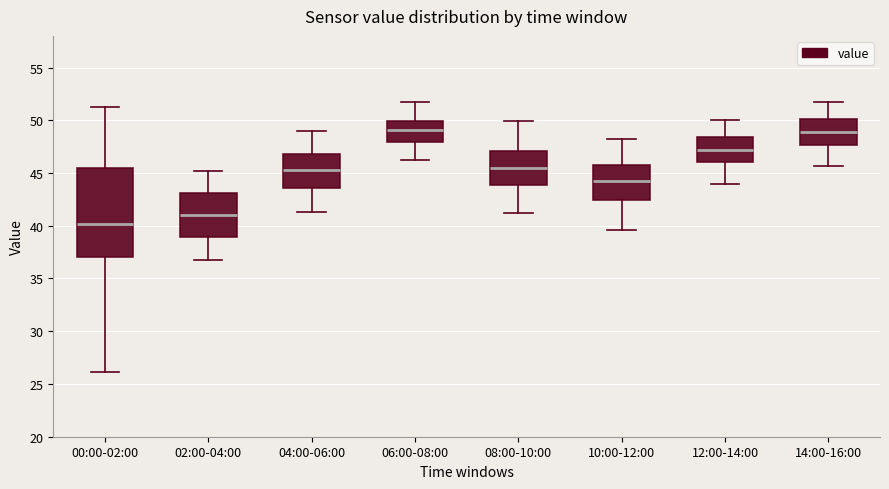

Reading left to right, transcribe this box plot: for each box, give where its median line is, the range the box spans, and where its two whiskers end, as read against the y-axis. The values are not printed on the chart, so give them approximately, as read against the axis.

00:00-02:00: median 40.0, box 37.0 to 45.5, whiskers 26.0 to 51.5
02:00-04:00: median 41.0, box 39.0 to 43.0, whiskers 37.0 to 45.0
04:00-06:00: median 45.5, box 43.5 to 47.0, whiskers 41.5 to 49.0
06:00-08:00: median 49.0, box 48.0 to 50.0, whiskers 46.0 to 51.5
08:00-10:00: median 45.5, box 44.0 to 47.0, whiskers 41.0 to 50.0
10:00-12:00: median 44.5, box 42.5 to 45.5, whiskers 39.5 to 48.0
12:00-14:00: median 47.0, box 46.0 to 48.5, whiskers 44.0 to 50.0
14:00-16:00: median 49.0, box 47.5 to 50.0, whiskers 45.5 to 51.5